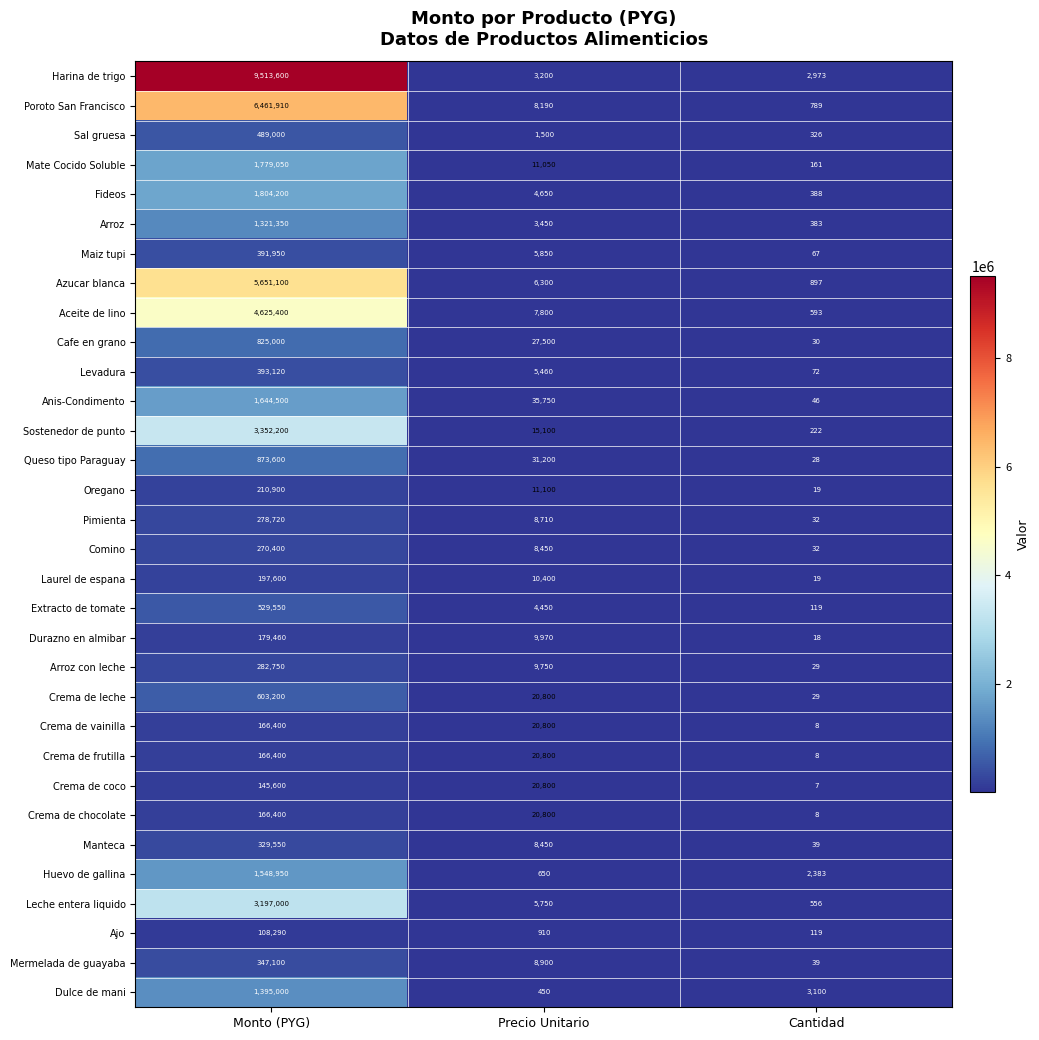

At which label does Mate Cocido Soluble first exceed 11050?

Monto (PYG)